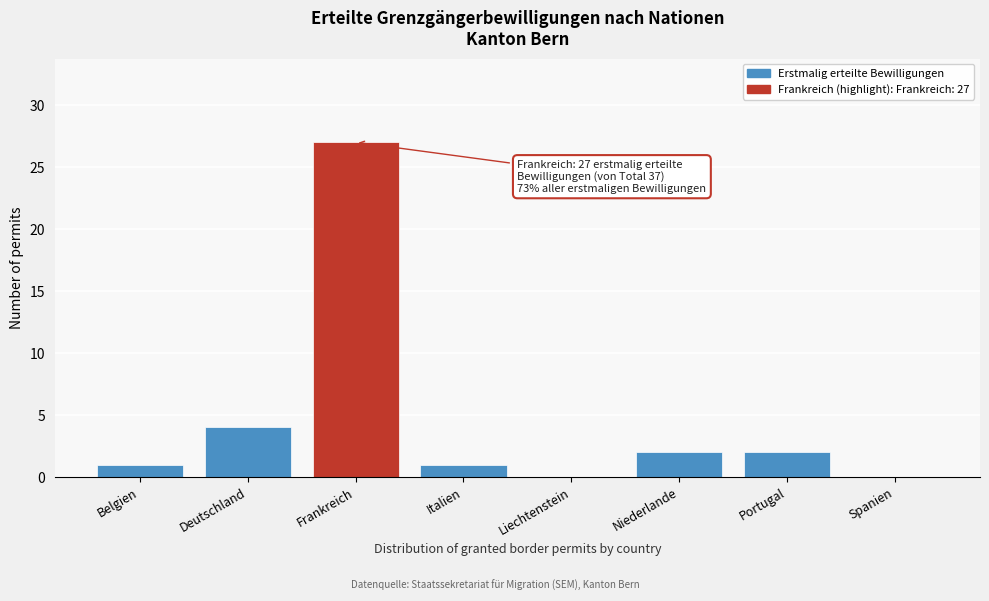

Reading left to right, extract all data points from this chart.

Belgien=1	Deutschland=4	Frankreich=27	Italien=1	Liechtenstein=0	Niederlande=2	Portugal=2	Spanien=0